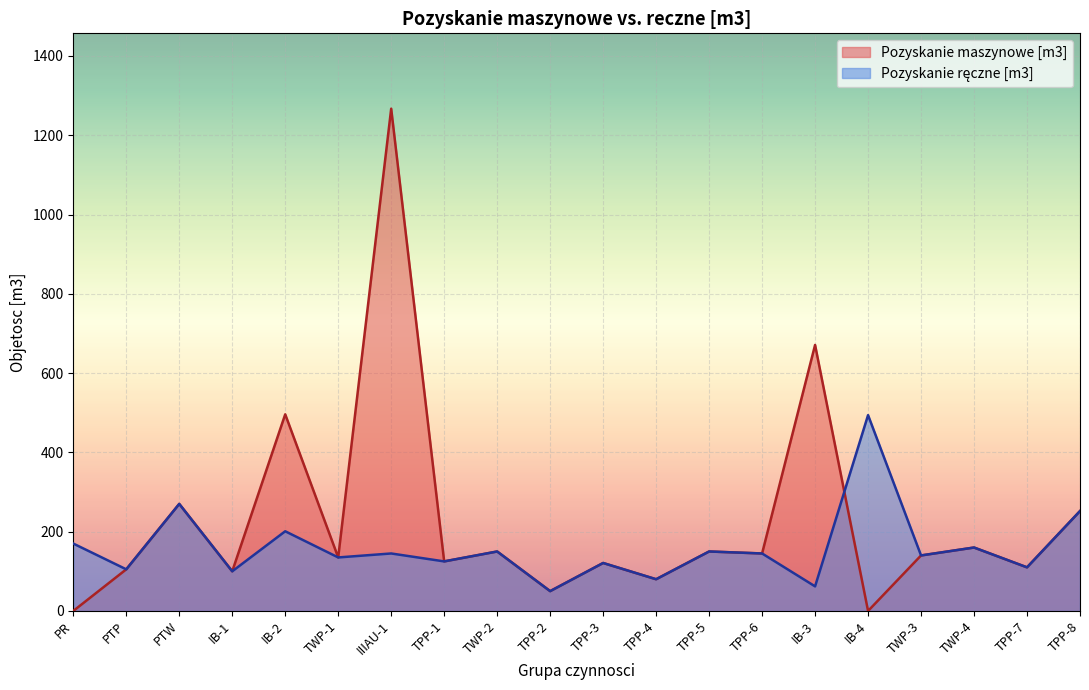

Which series has the largest range (max minus min)?

Pozyskanie maszynowe [m3]